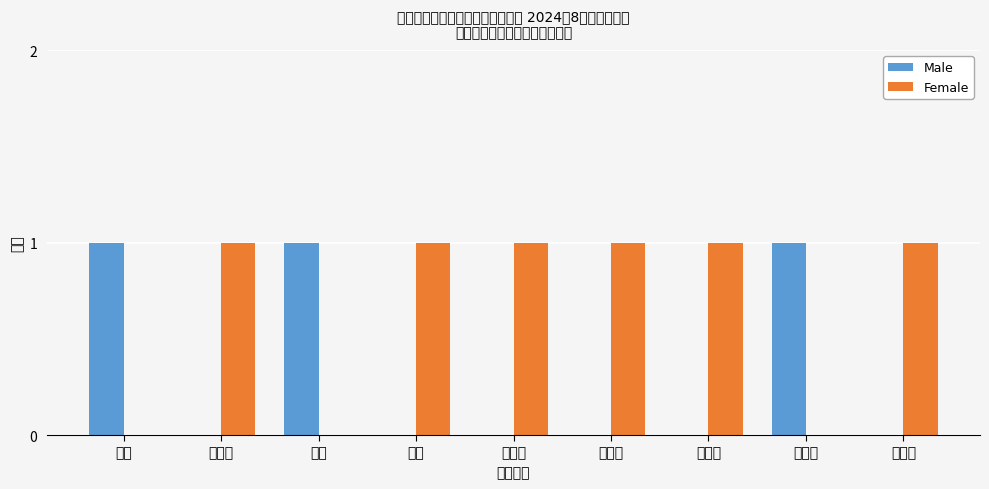

Reading left to right, extract all data points from this chart.

Male: 1	0	1	0	0	0	0	1	0
Female: 0	1	0	1	1	1	1	0	1